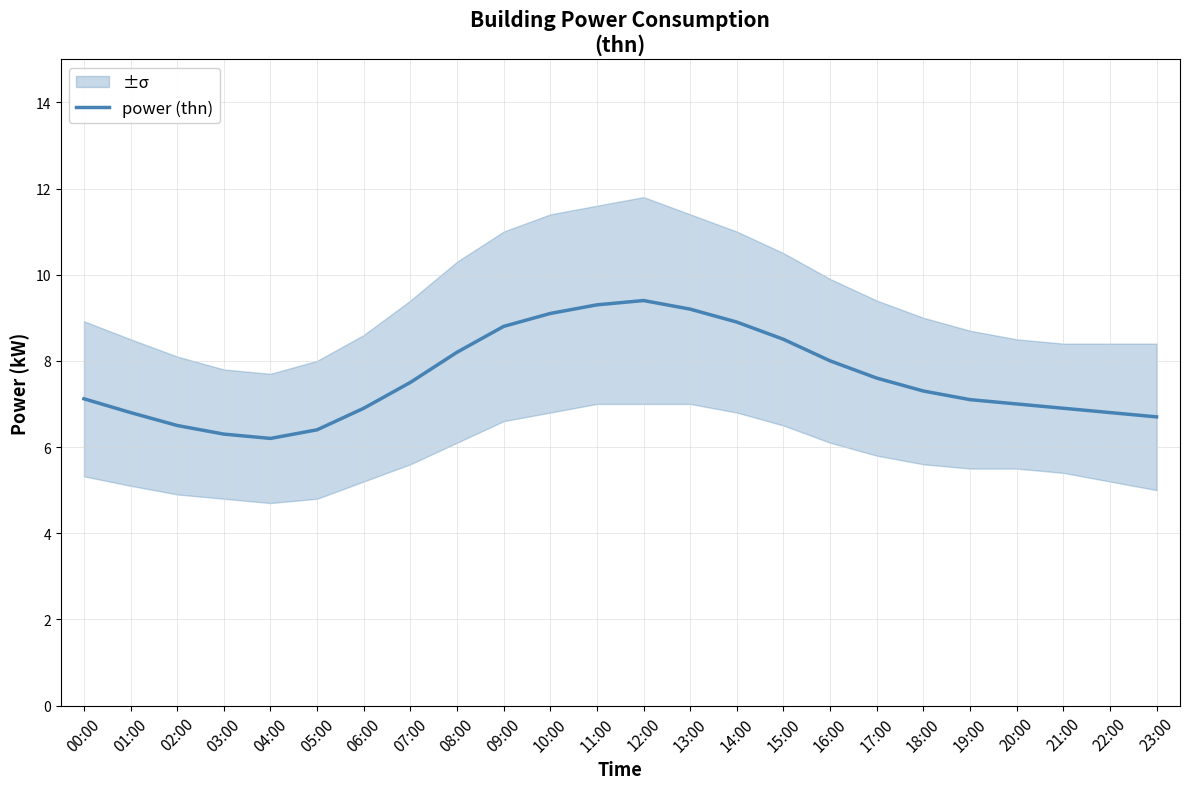

What is the difference between the values at 15:00 and 11:00?

0.8